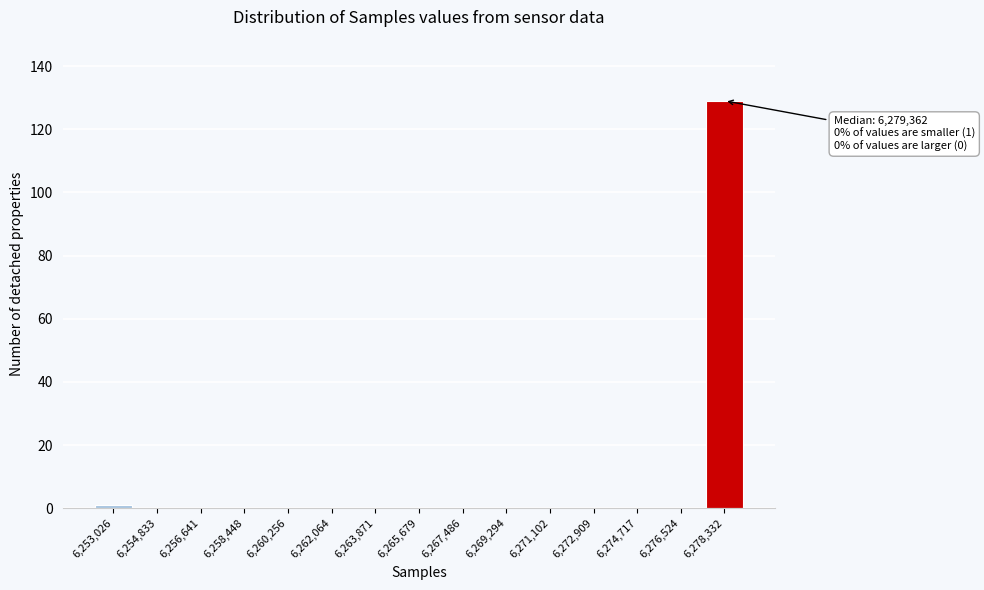

Reading right to left, transcribe all the data shown in this chart.

6,278,332=129	6,276,524=0	6,274,717=0	6,272,909=0	6,271,102=0	6,269,294=0	6,267,486=0	6,265,679=0	6,263,871=0	6,262,064=0	6,260,256=0	6,258,448=0	6,256,641=0	6,254,833=0	6,253,026=1